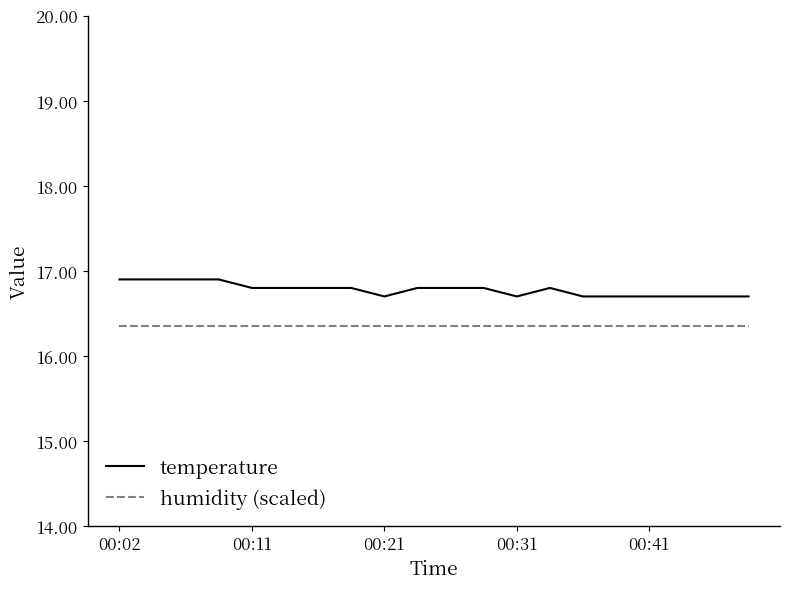

True or false: humidity (scaled) and temperature intersect in this chart.

False